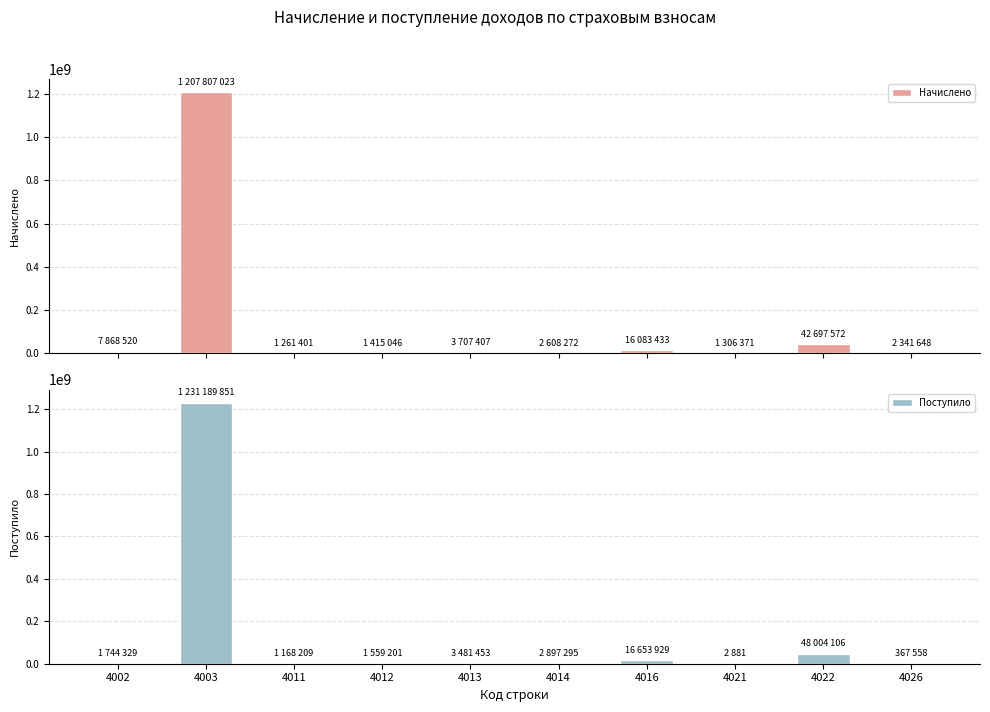

At which category does the chart reach its peak across all series?

4003